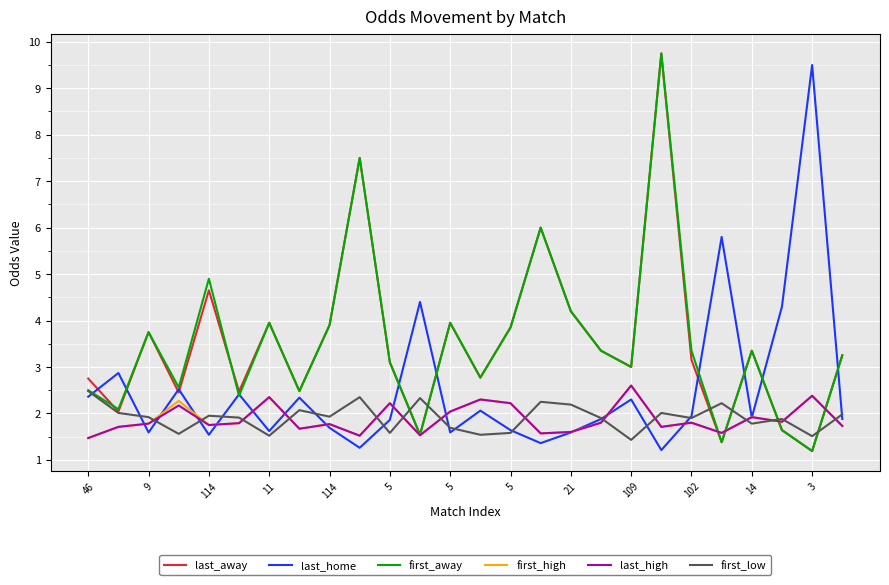

What is the maximum value shown in the chart?

9.8